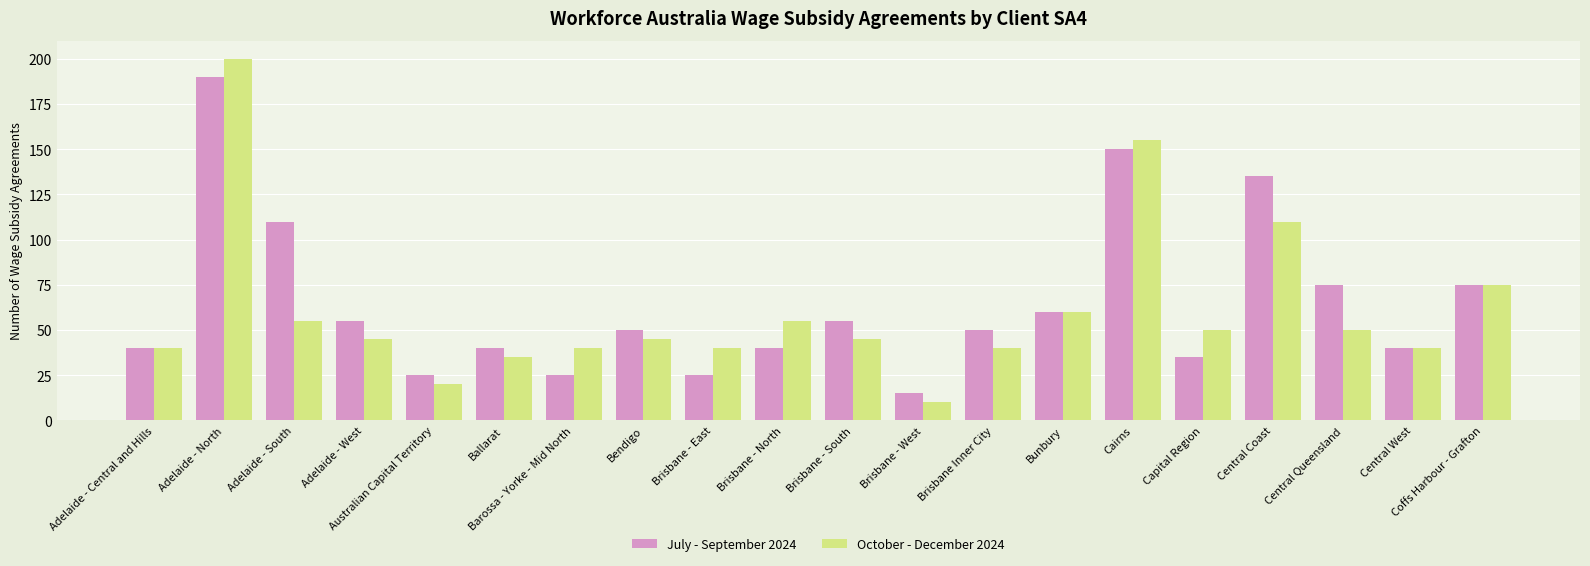

How many bars are there in total?

40